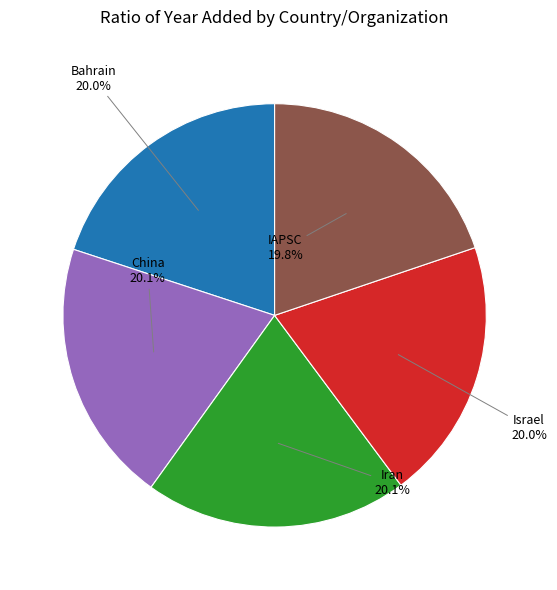

Combined, do China and Bahrain account for over 50%?

No